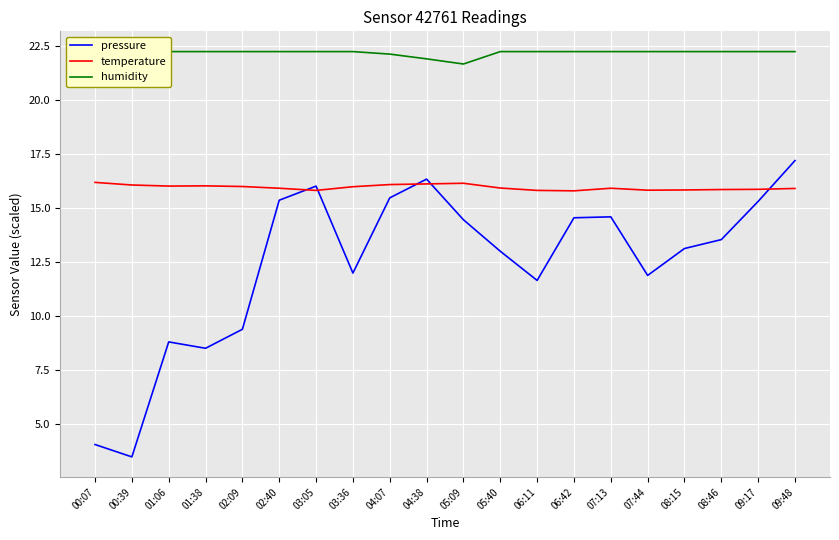

Which category has the highest value across all series?

00:07